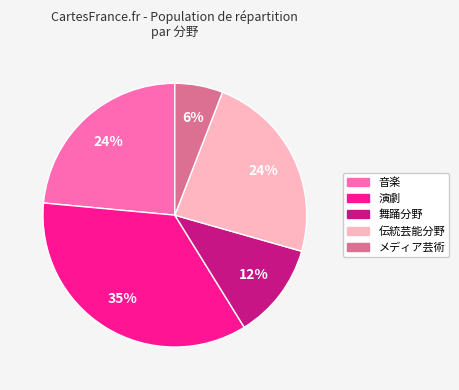

To the nearest percent, what is the difference between the メディア芸術 and 舞踊分野 slice percentages?

6%